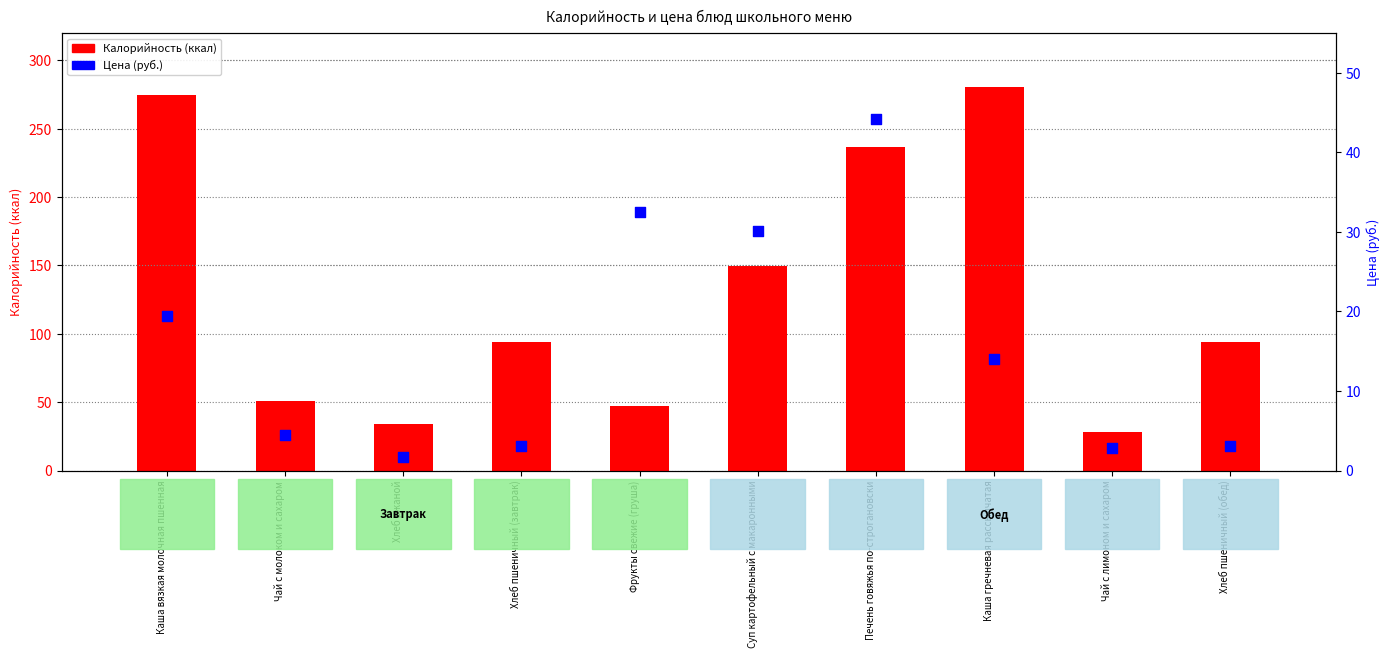

At how many categories does at least one series exceed 154?

3